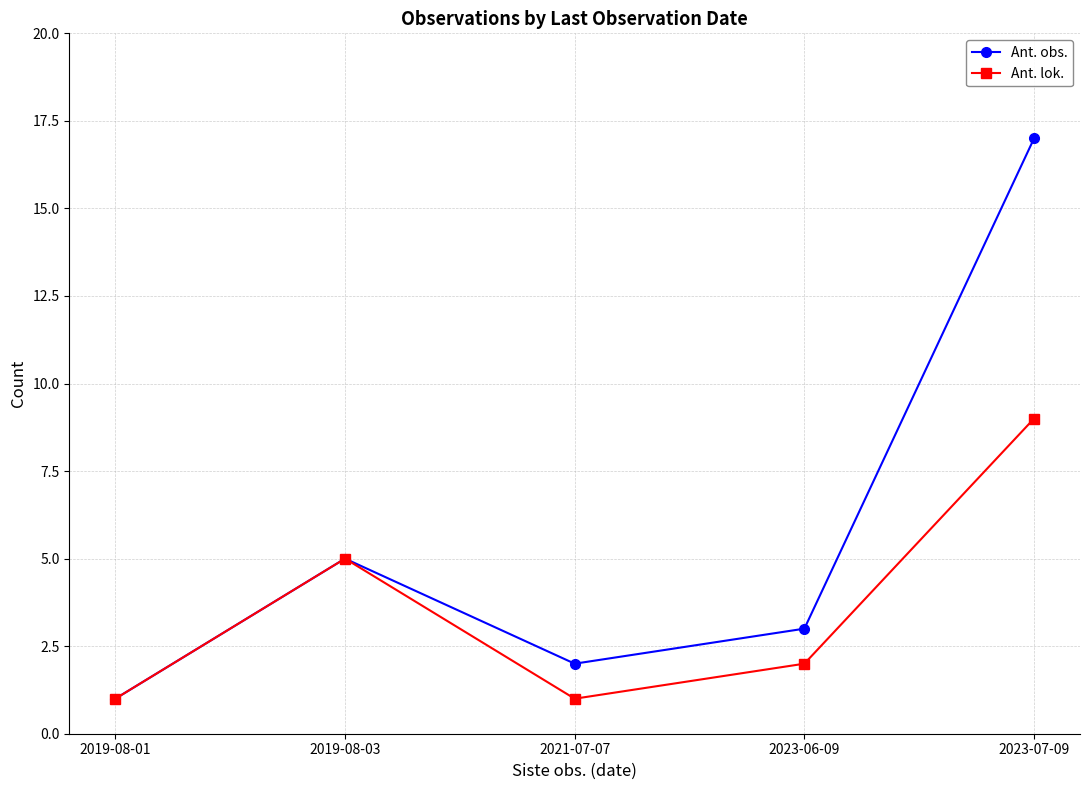

Reading left to right, list all the values displayed in this chart.

Ant. obs.: 1	5	2	3	17
Ant. lok.: 1	5	1	2	9